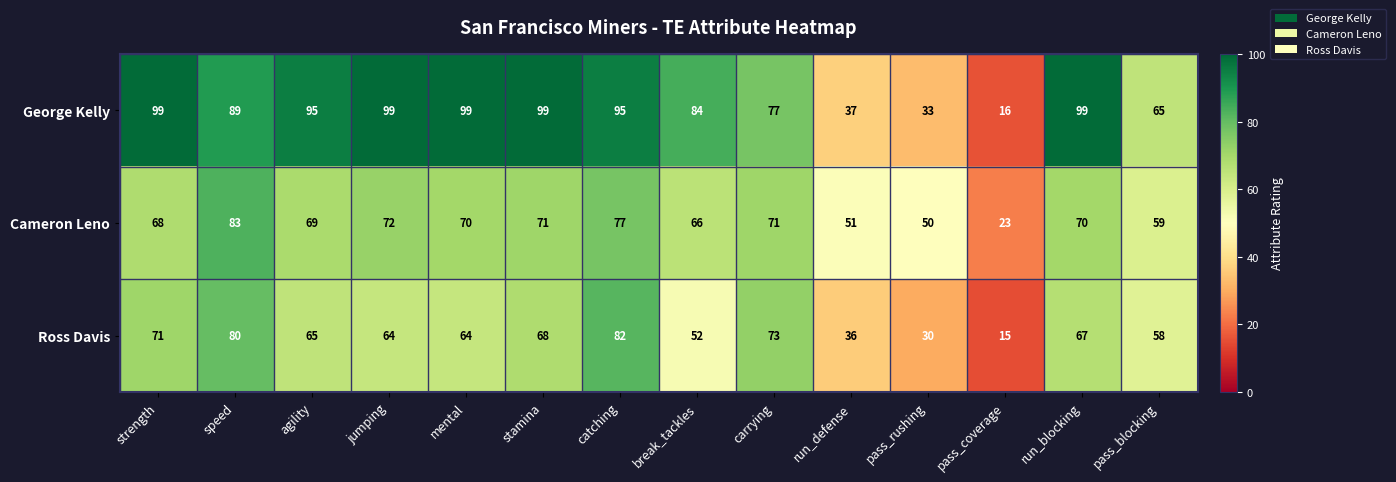

True or false: Cameron Leno has a value of 32 at pass_blocking.

False